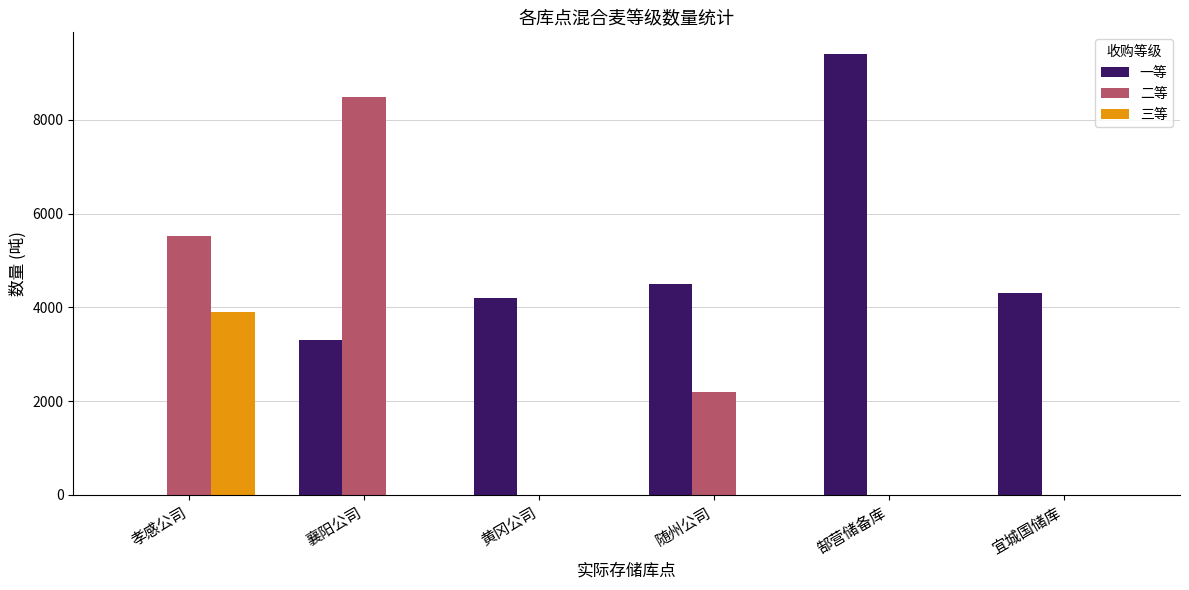

What is the average value of the 一等 series?

4284